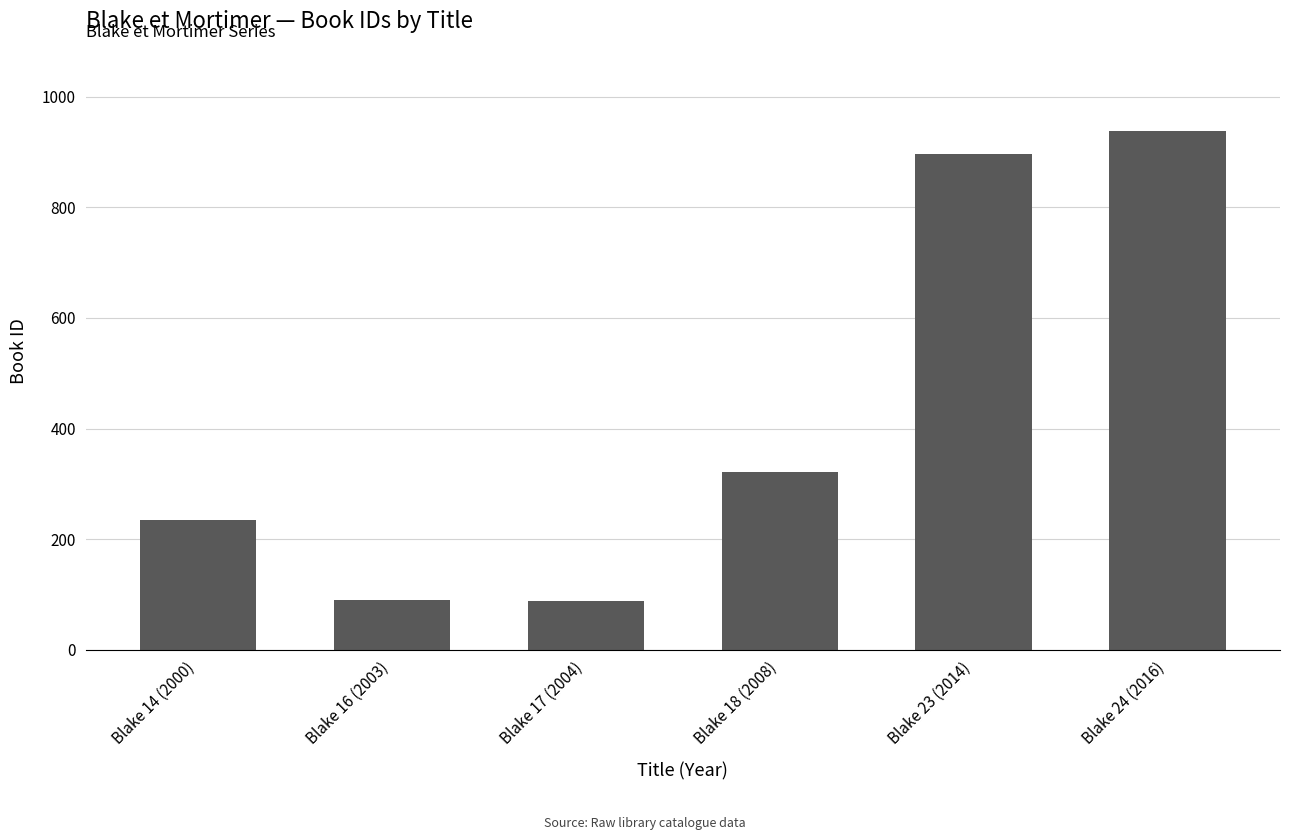

How many values are below 321?

3